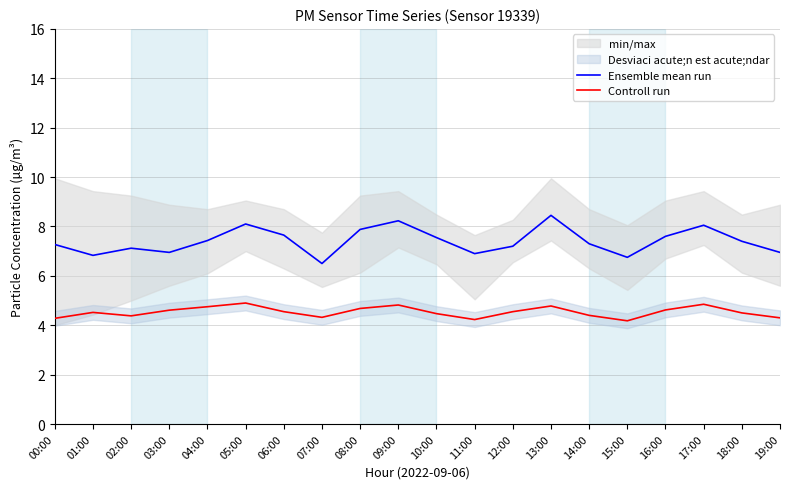

Between 06:00 and 09:00, which is larger?

09:00